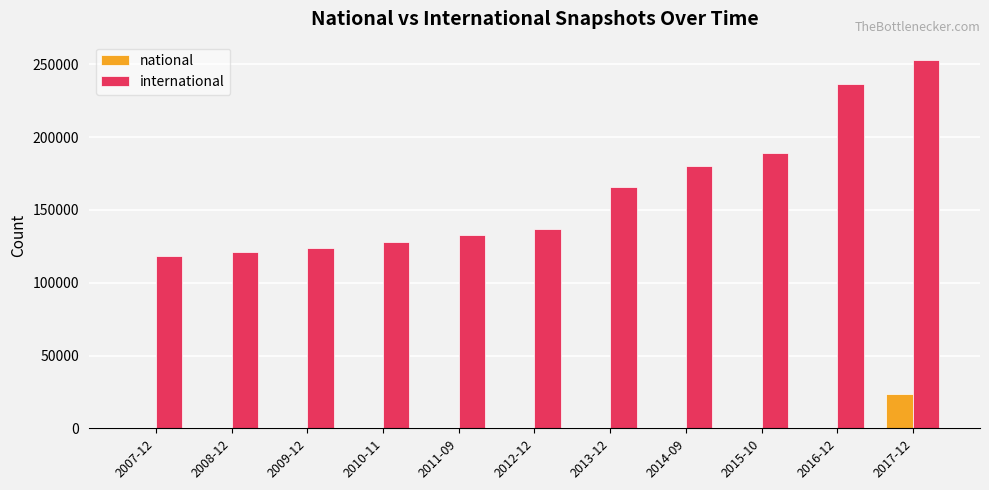

Which series has the largest total across all categories?

international